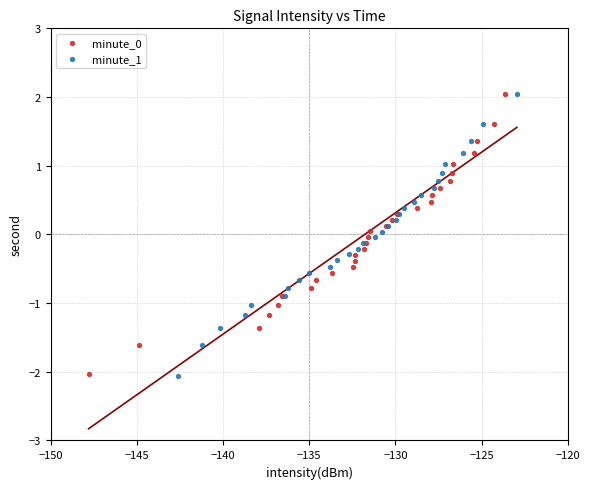

Which series has the widest spread of Y values?

minute_1